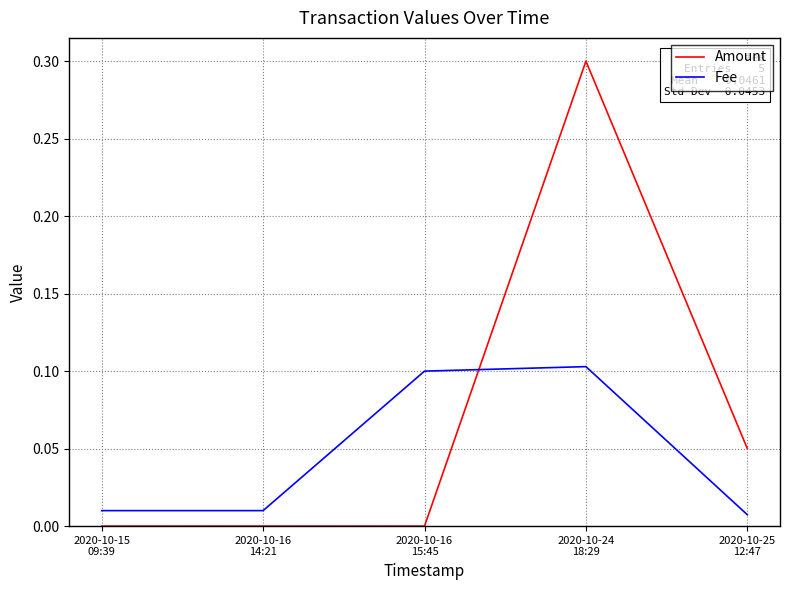

Which series has the largest total across all categories?

Amount